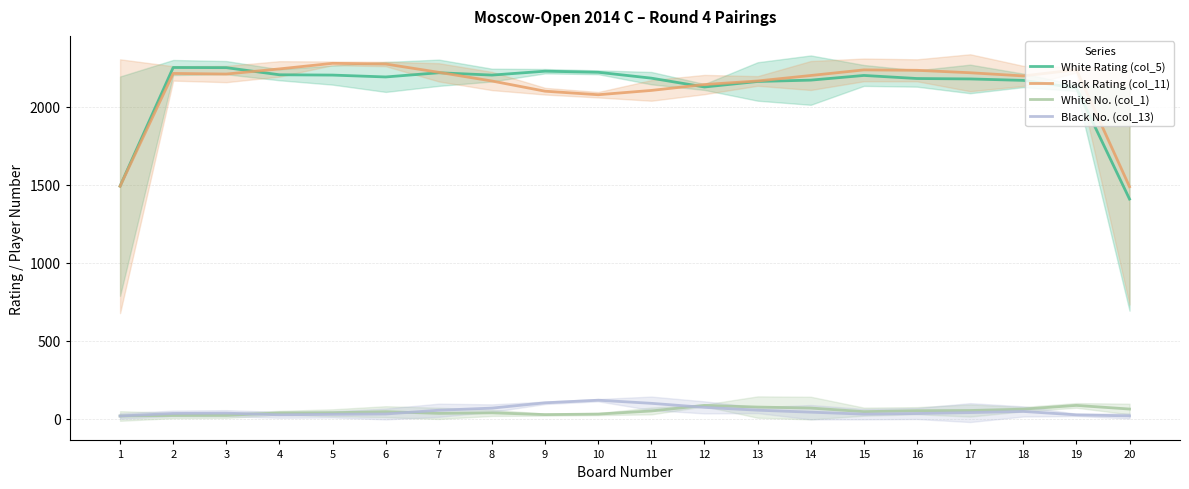

The Black No. (col_13) series shows 25.0 at 4. True or false?

True